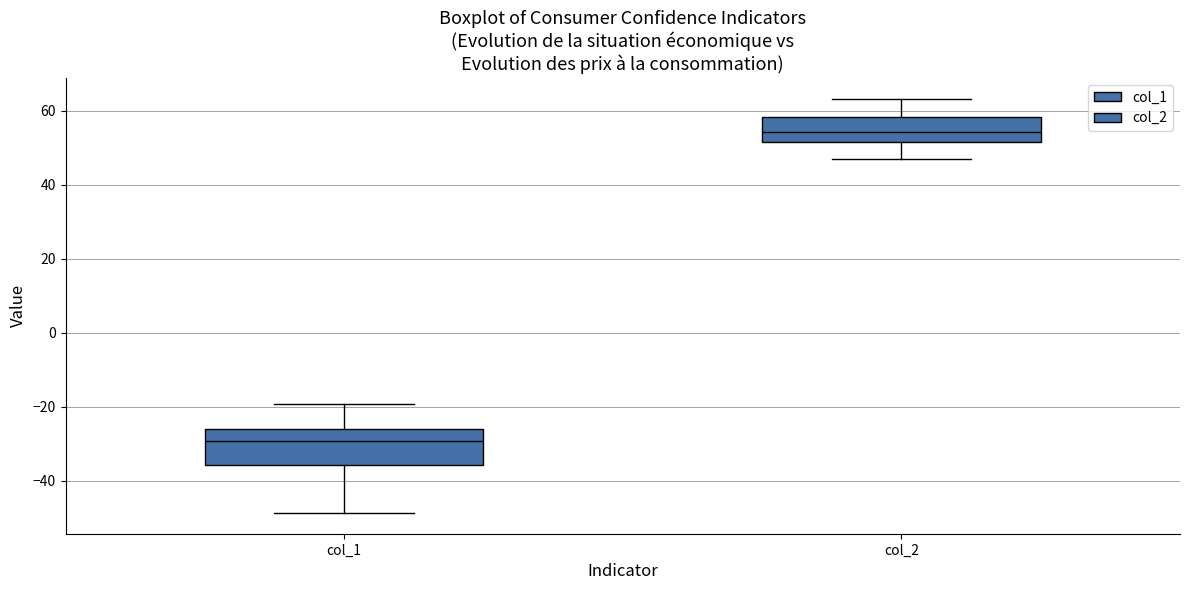

Which box is the tallest, from its lower edge to its upper edge?

col_1